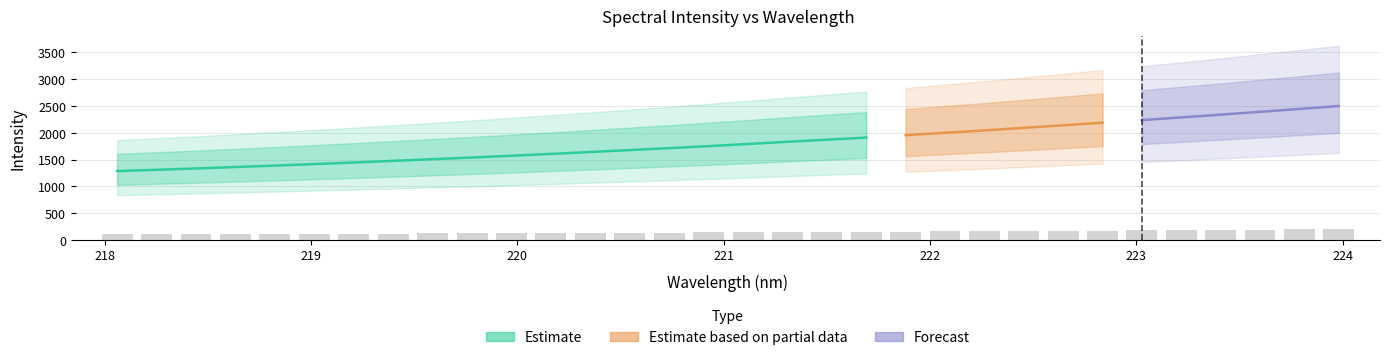

Reading left to right, transcribe all the data shown in this chart.

102.8	104.7	106.7	108.9	111.0	113.3	115.6	118.0	120.5	123.0	125.7	128.4	131.3	134.2	137.0	140.1	143.2	146.5	149.7	152.8	156.4	160.0	163.5	167.3	171.1	175.0	178.9	182.9	187.0	191.3	195.5	199.9